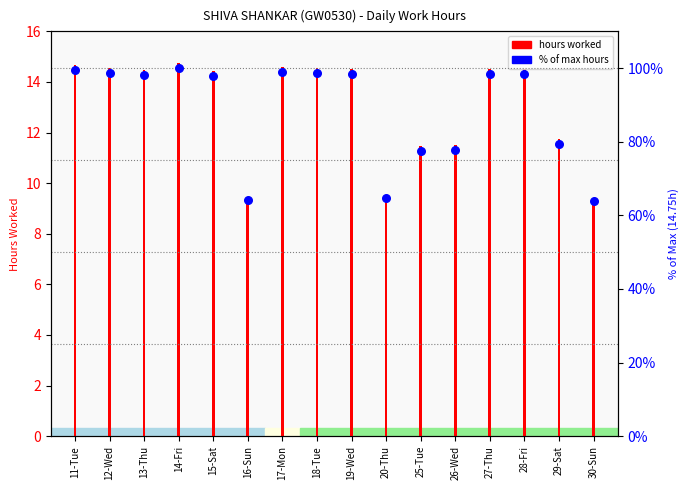

Between 30-Sun and 27-Thu, which is larger?

27-Thu